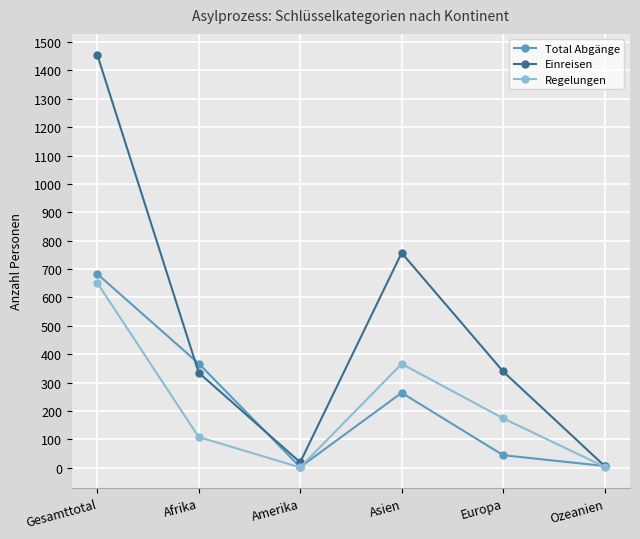

At which label does Regelungen reach its peak?

Gesamttotal